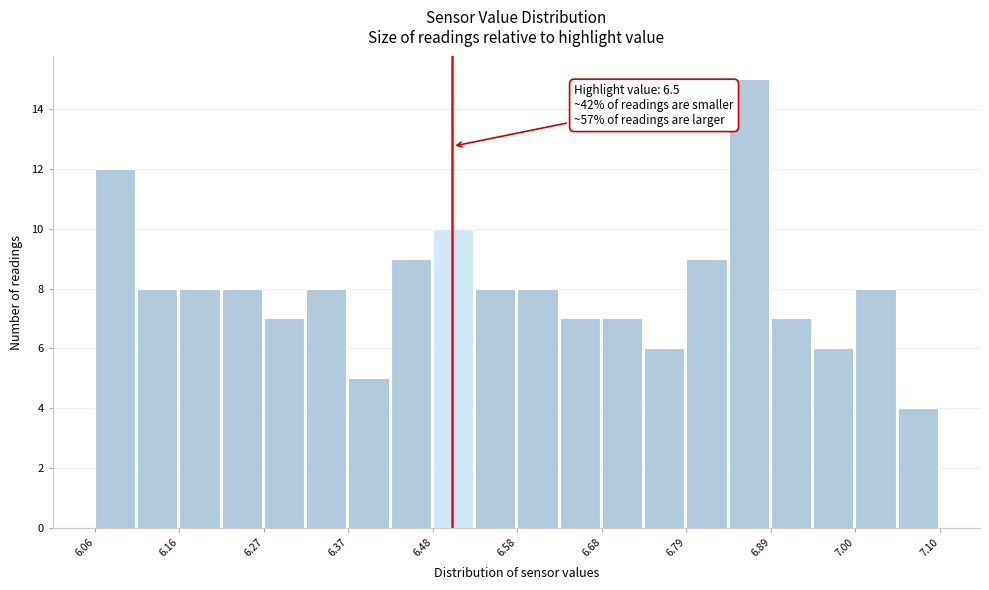

Read against the x-axis, roughly where is the centre of the tallest bar?

6.86